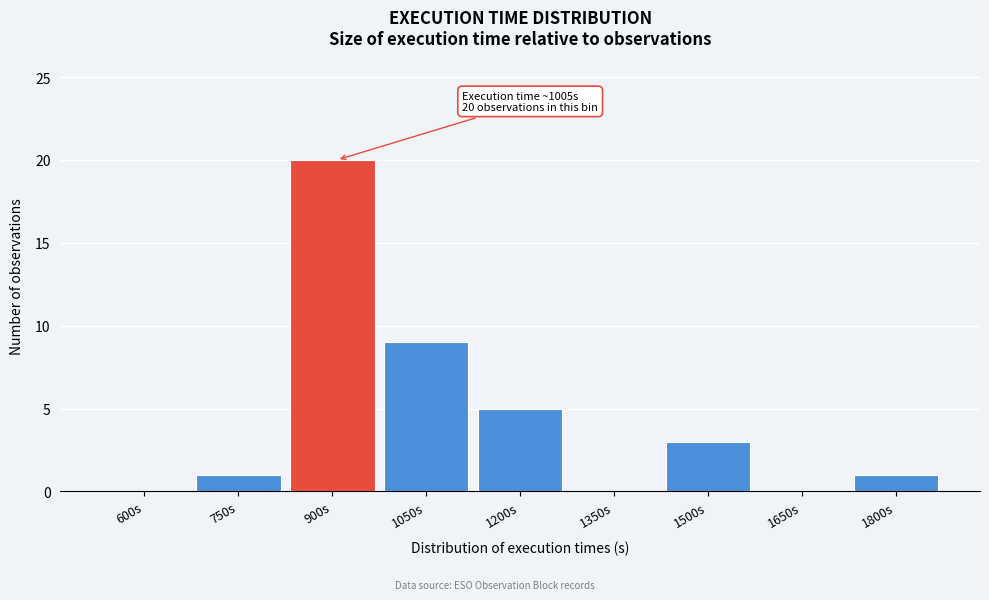

Reading left to right, extract all data points from this chart.

600s=0	750s=1	900s=20	1050s=9	1200s=5	1350s=0	1500s=3	1650s=0	1800s=1